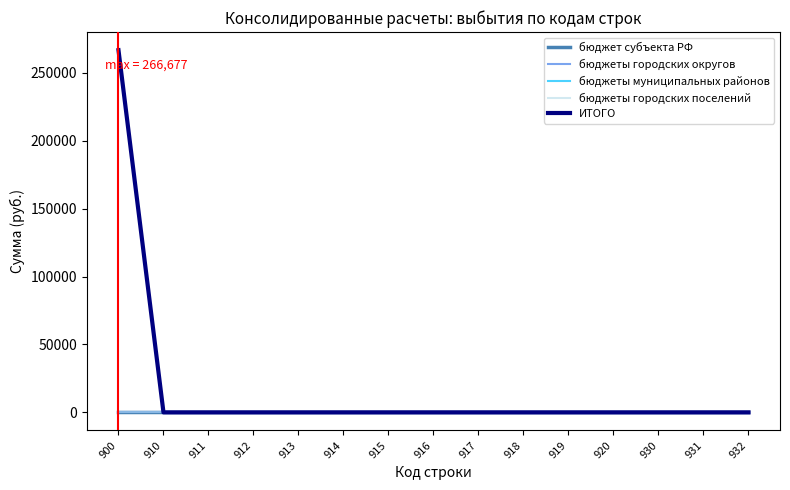

Does the chart display data point markers on the line(s)?

No